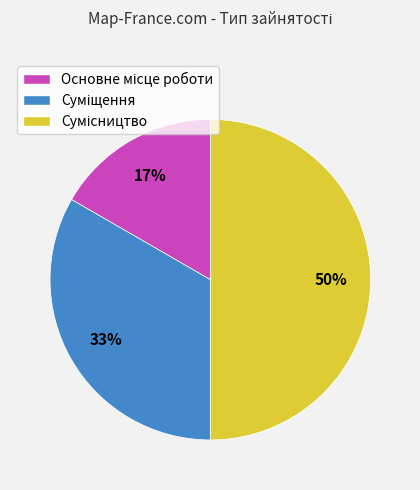

How many segments does this pie chart have?

3